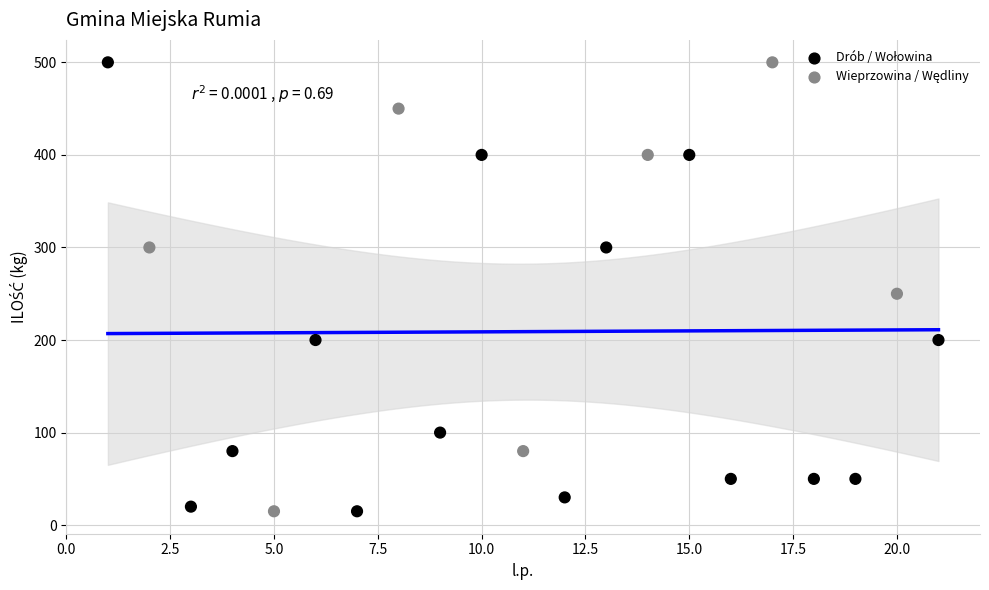

What is the range of Y values (max minus min)?

485